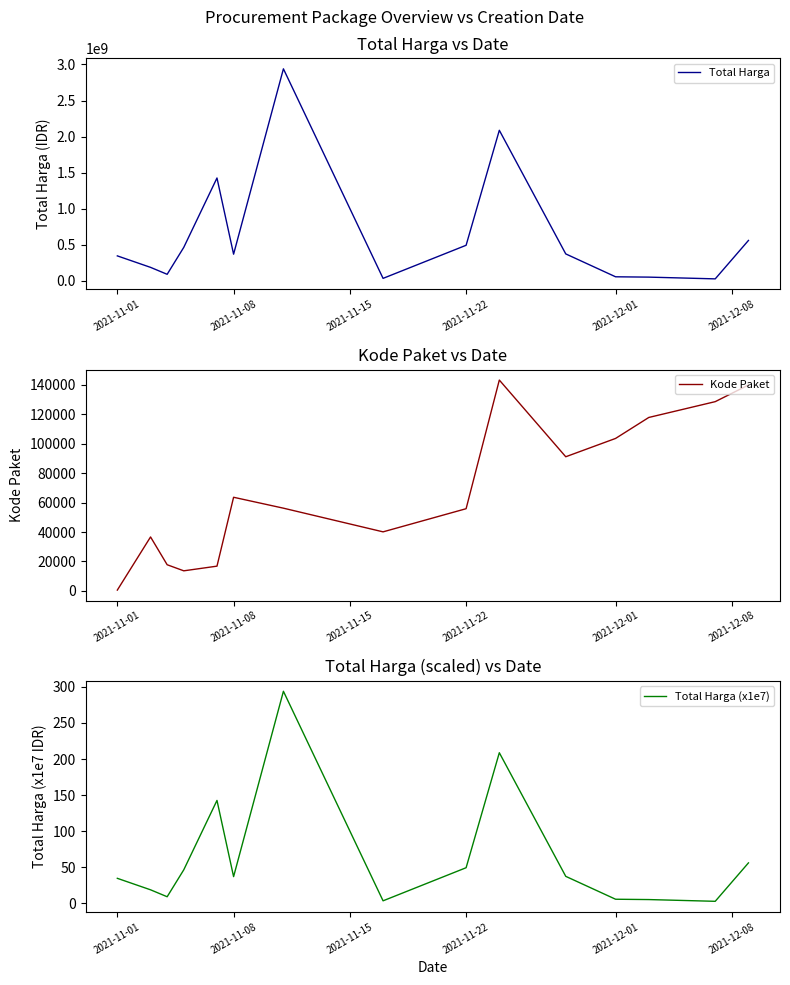

Reading right to left, list all the values displayed in this chart.

Total Harga: 559971000.0	27412000.0	51601000.0	56152800.0	373404000.0	2087127100.0	493000000.0	34292000.0	2938963240.0	369537800.0	1425867900.0	464002100.0	90672075.0	186861270.0	346053900.0
Kode Paket: 139817.0	128516.0	117783.0	103541.0	91101.0	143176.0	55826.0	40112.0	56187.0	63590.0	16823.0	13652.0	17779.0	36649.0	569.0
Total Harga (x1e7): 56.0	2.7	5.2	5.6	37.3	208.7	49.3	3.4	293.9	37.0	142.6	46.4	9.1	18.7	34.6